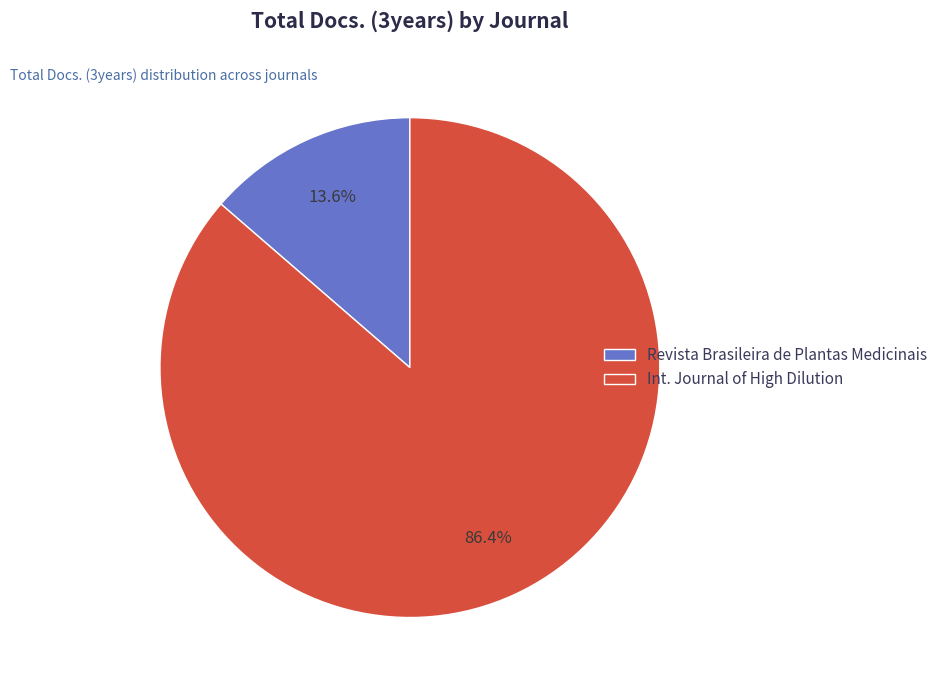

How many segments does this pie chart have?

2